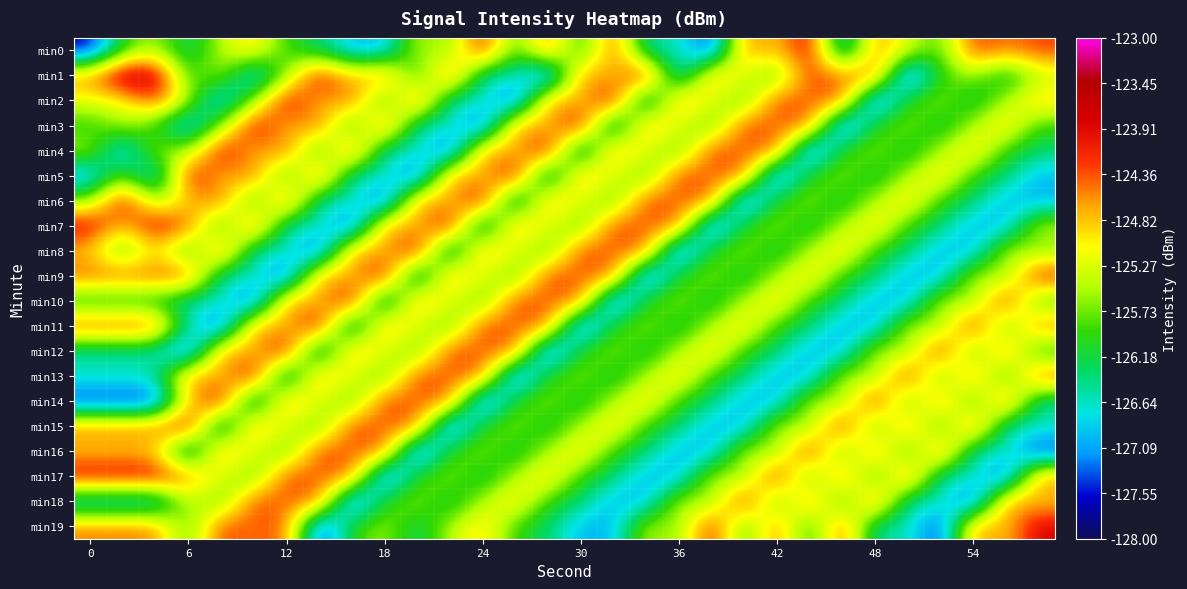

At how many categories does at least one series exceed -124?

29